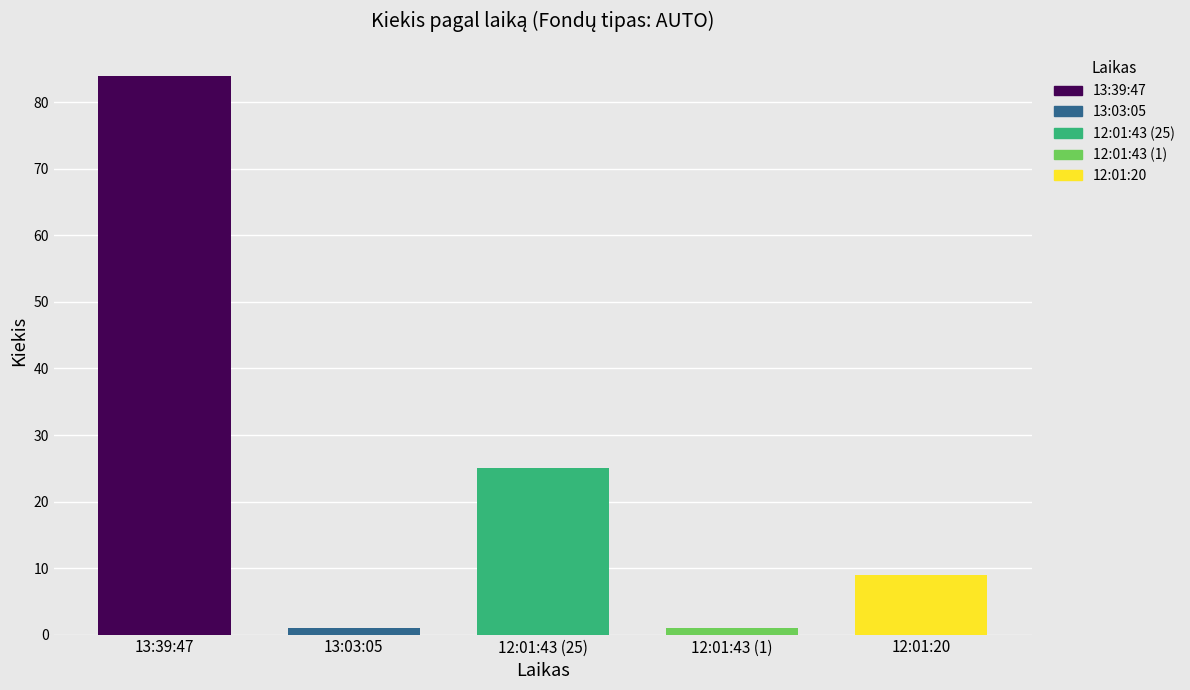

What is the sum of all values?

120